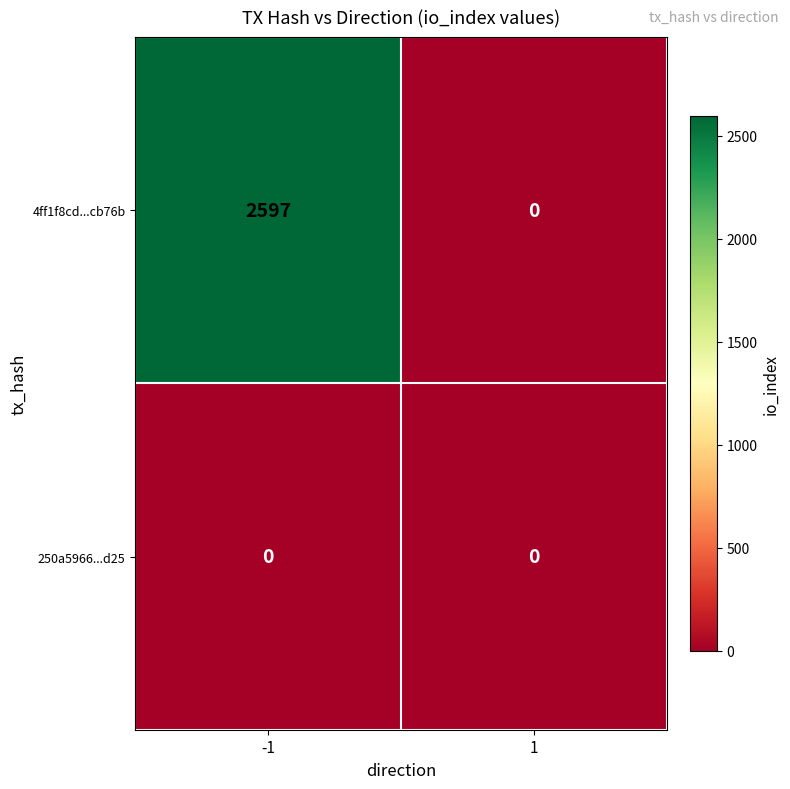

True or false: 4ff1f8cd...cb76b has a value of 3922 at -1.

False